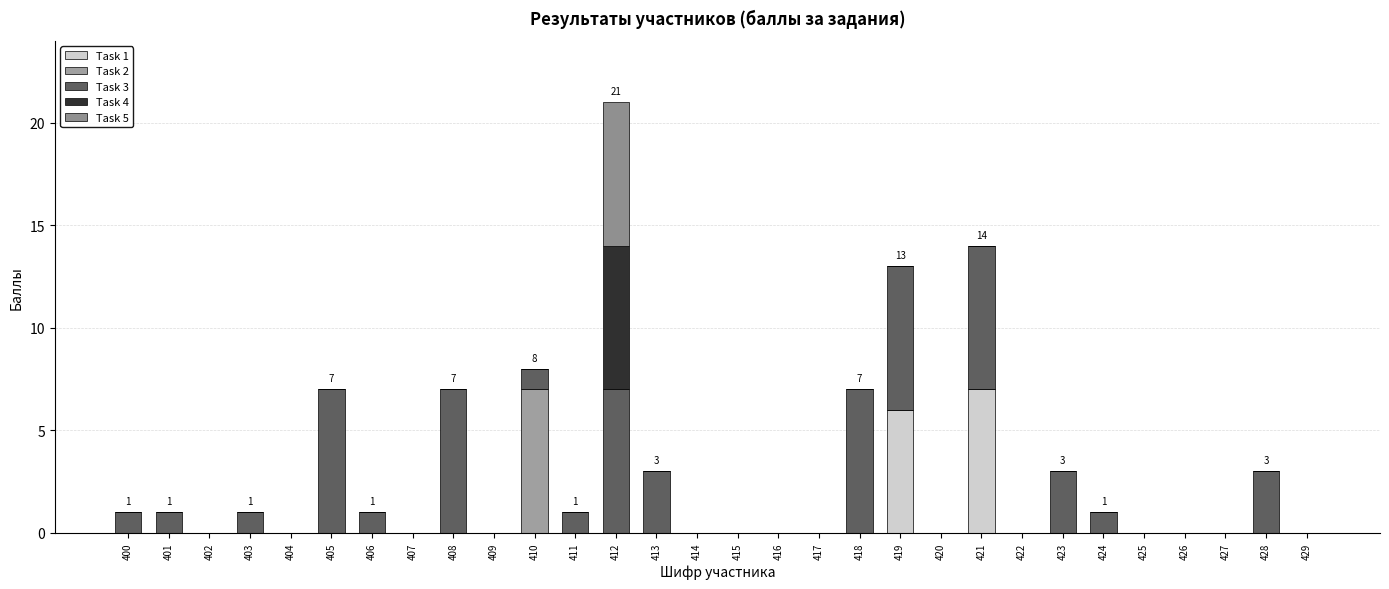

Are the bars horizontal?

No